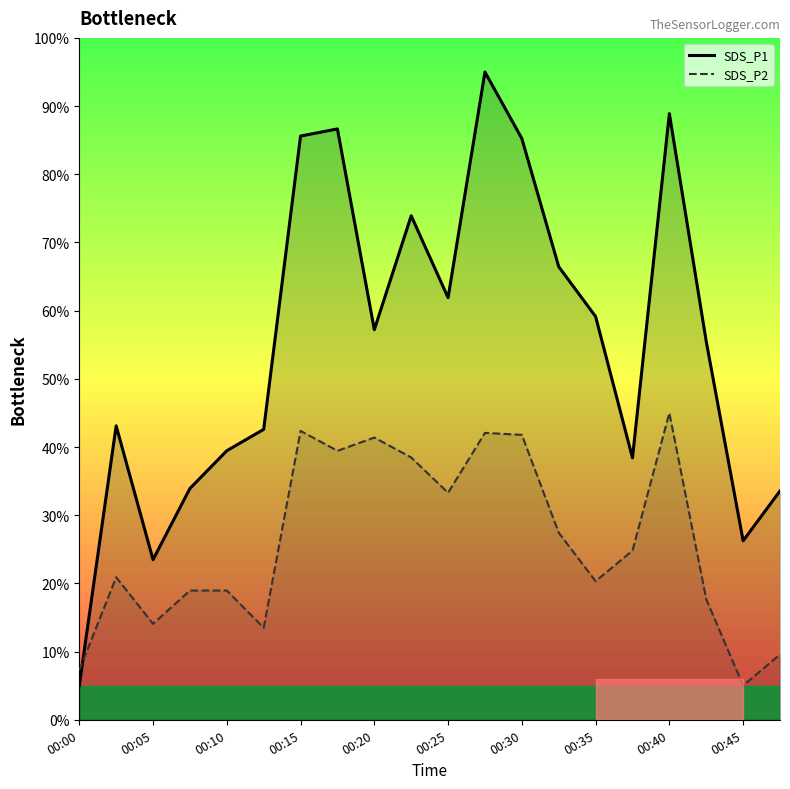

The value of SDS_P2 at 00:32 is 27.4. True or false?

True